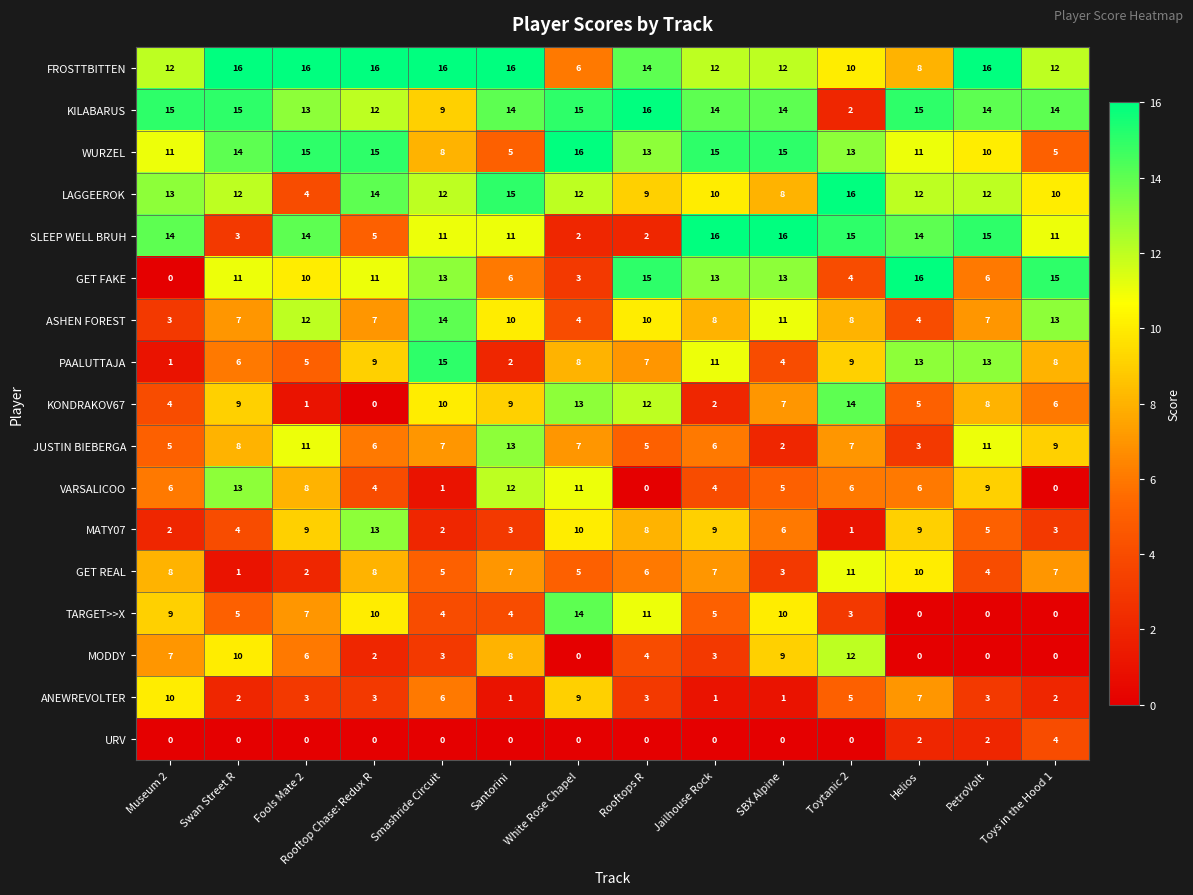

Which series changed the most between Rooftop Chase: Redux R and White Rose Chapel?

KONDRAKOV67